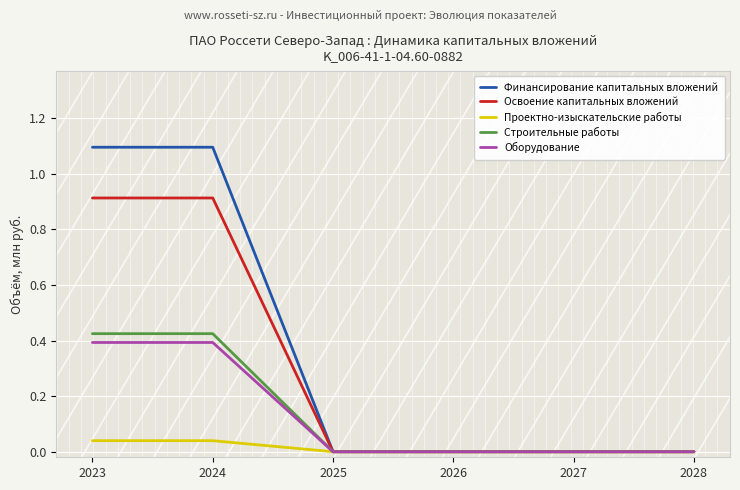

What is the sum of all Строительные работы values?

0.8